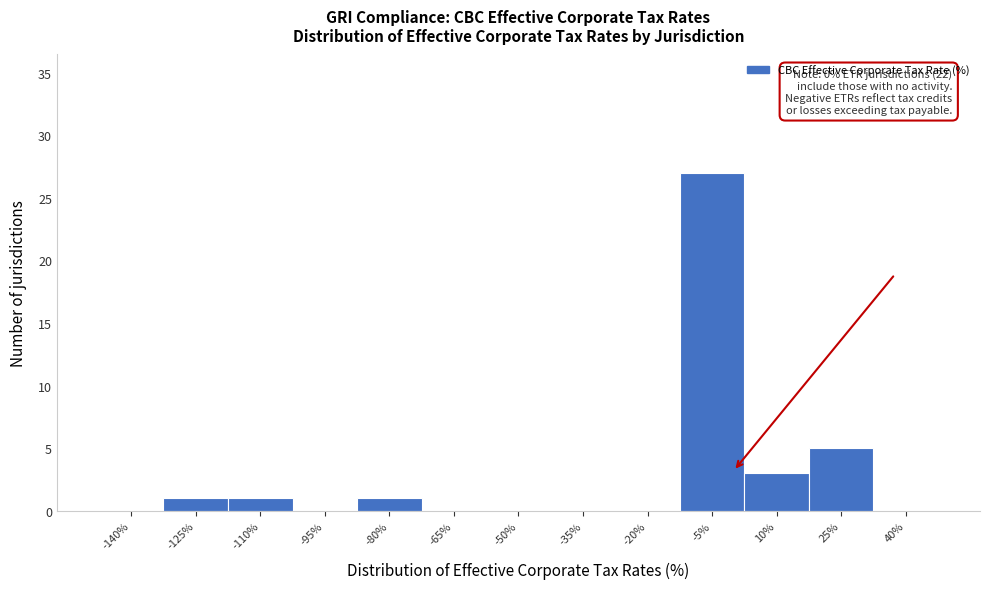

Reading left to right, what are all the values shown in this chart?

-140%=0	-125%=1	-110%=1	-95%=0	-80%=1	-65%=0	-50%=0	-35%=0	-20%=0	-5%=27	10%=3	25%=5	40%=0